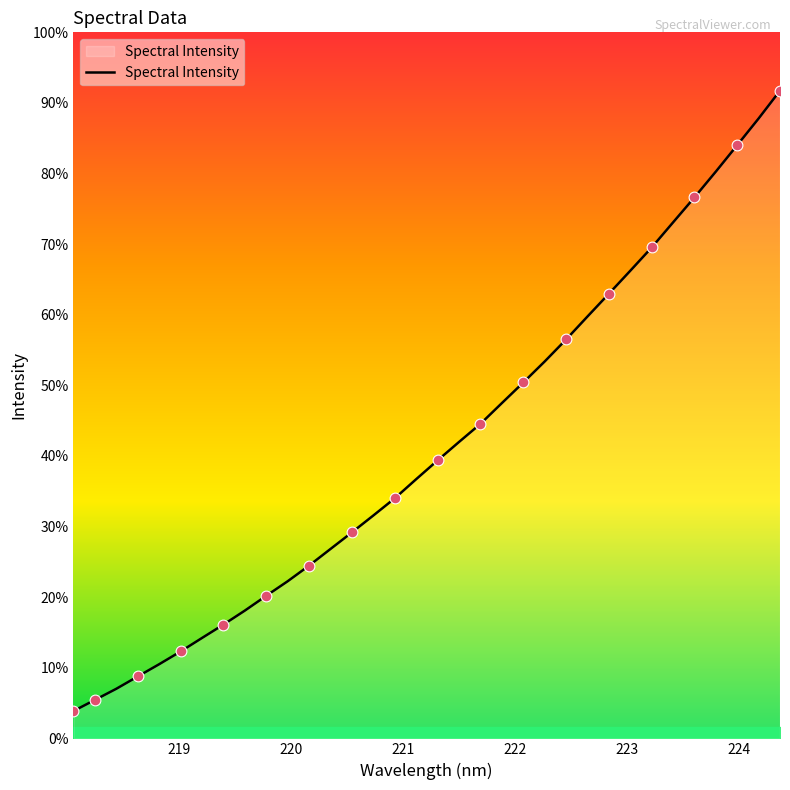

Does the chart have visible grid lines?

No